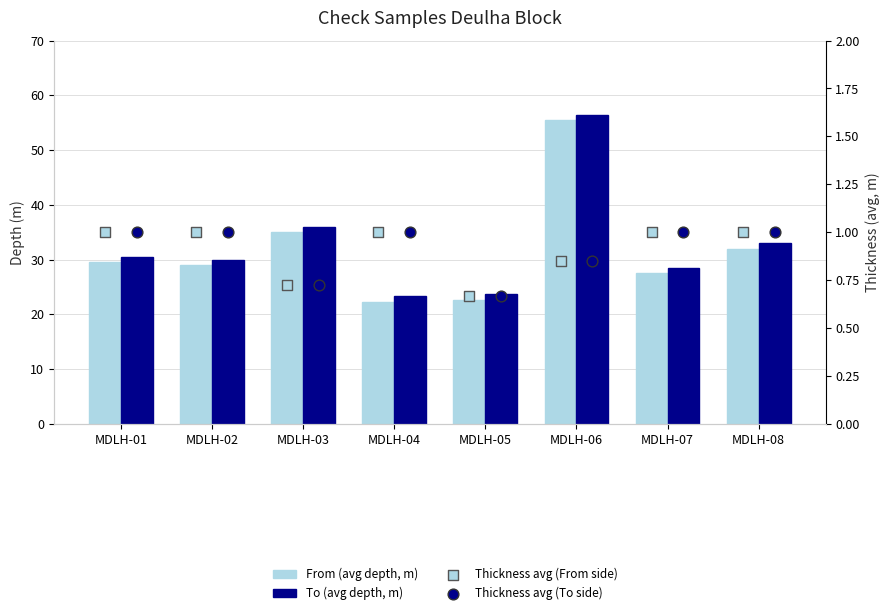

What is the total value across all series at MDLH-05?

47.7